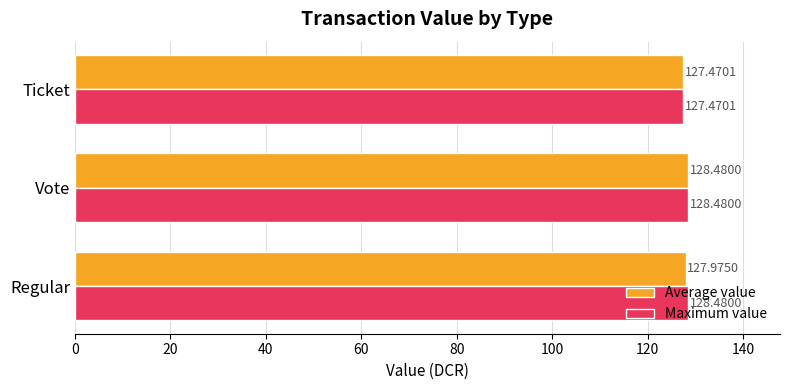

What is the difference between the maximum and minimum values in the Average value series?

1.0